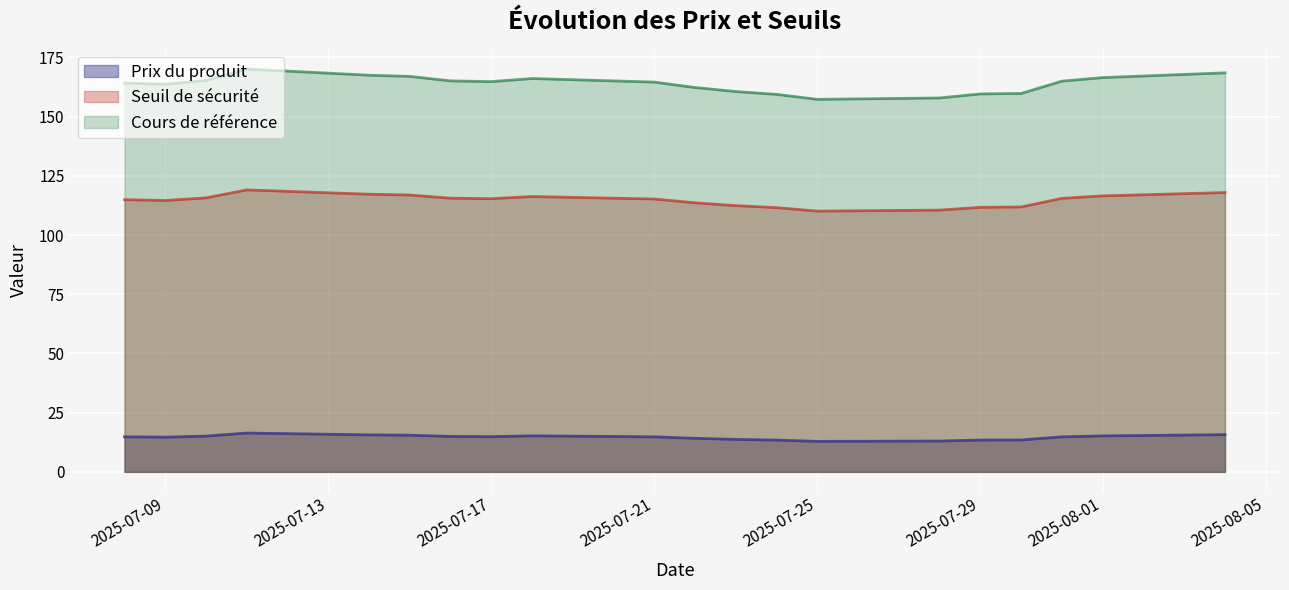

Which series has the widest spread of values?

Cours de référence